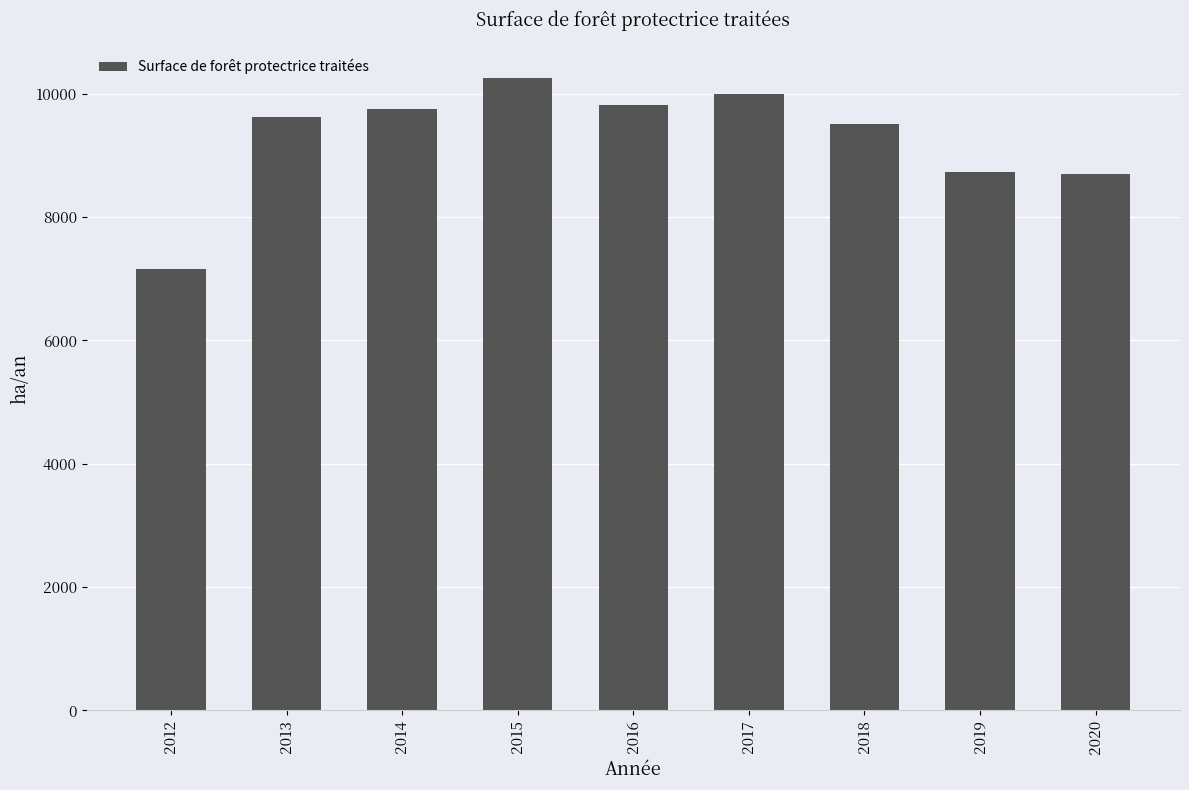

Which label corresponds to the smallest value in the chart?

2012